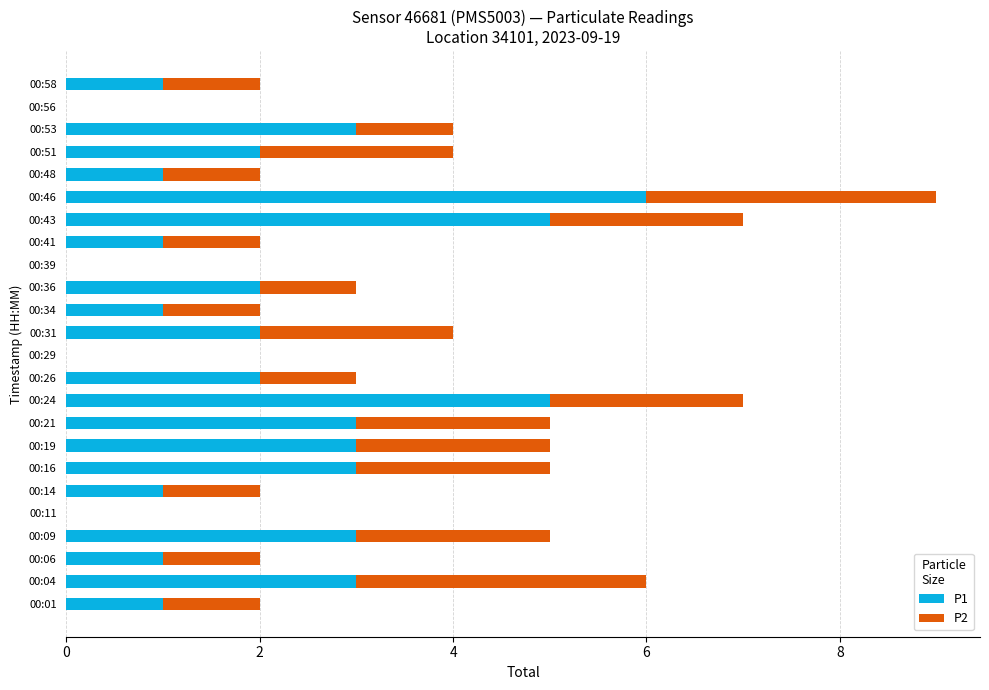

The value of P1 at 00:21 is 3. True or false?

True